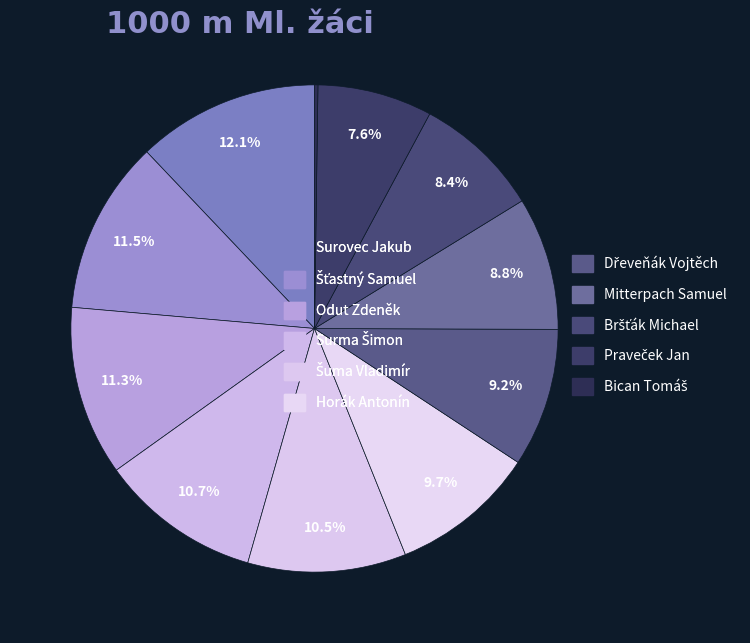

Does any single category account for the majority?

No